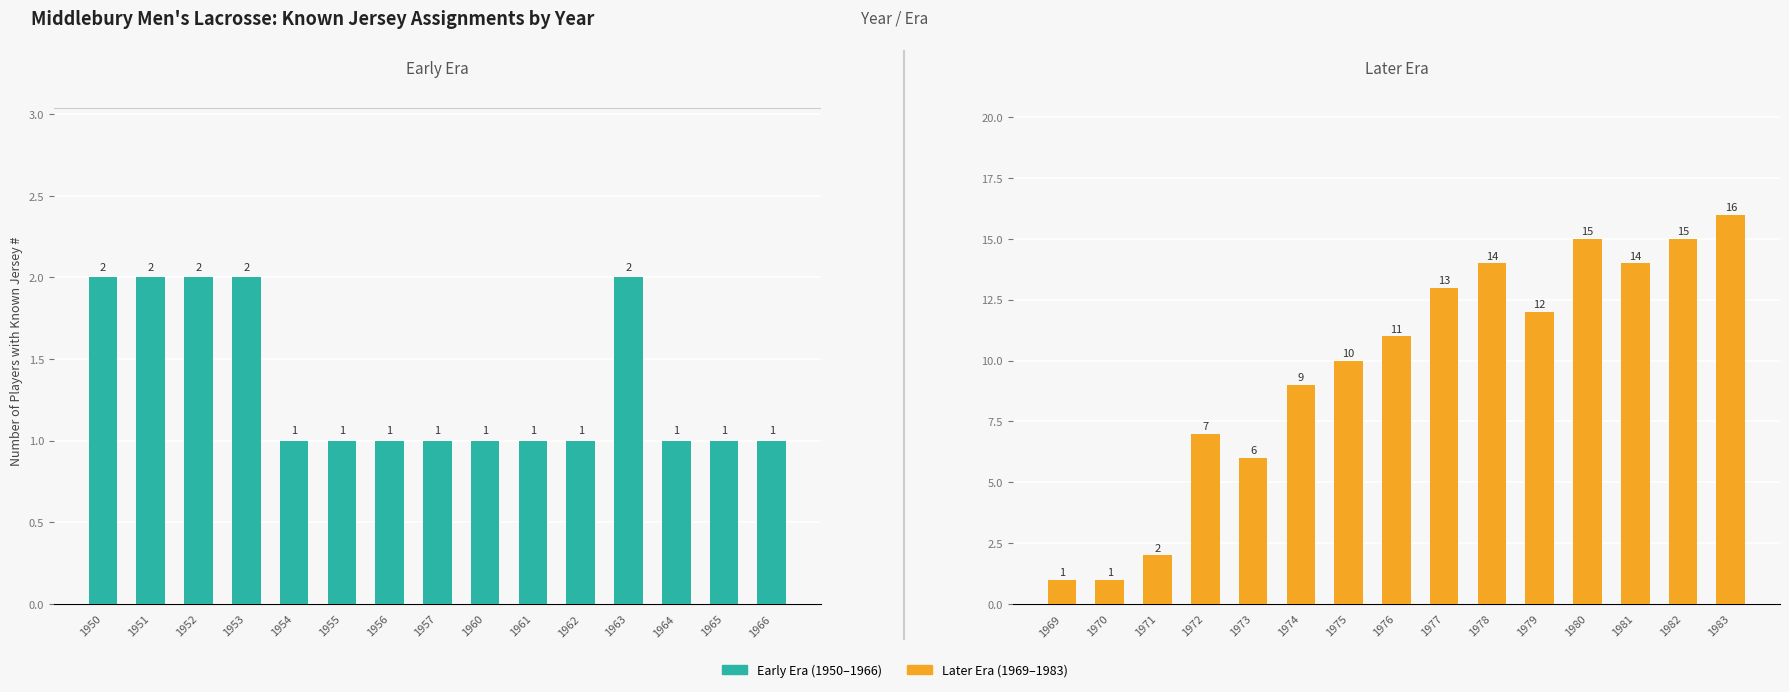

What is the minimum value shown in the chart?

1